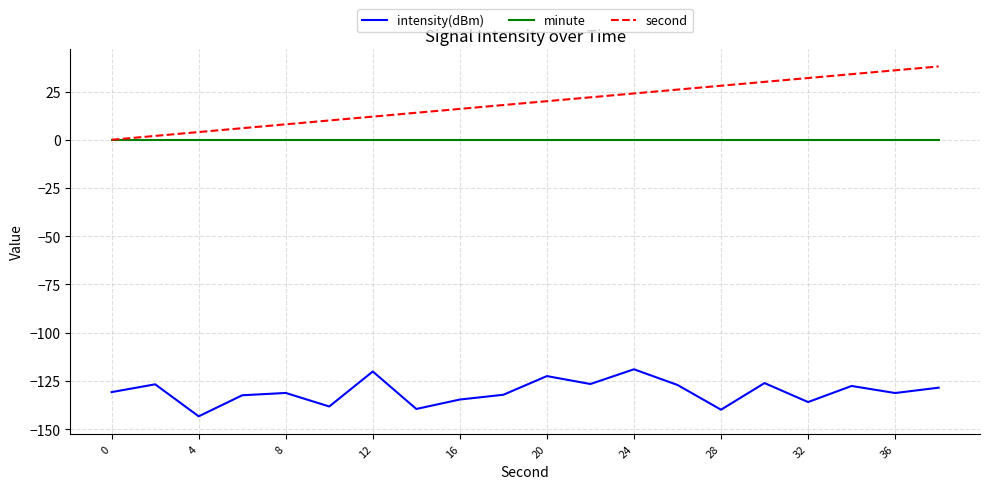

Rank the series by their maximum value, from lowest to highest.

intensity(dBm), minute, second